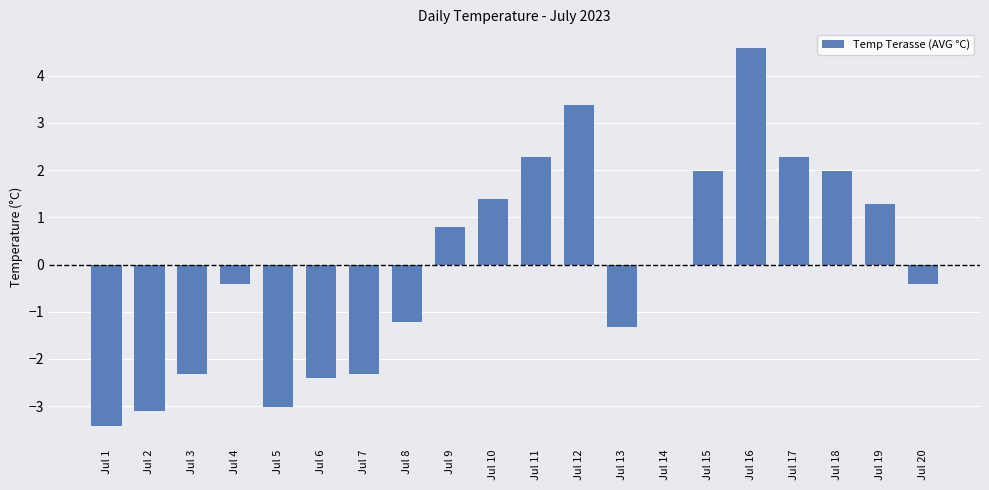

At which label does the data first exceed 0?

Jul 9